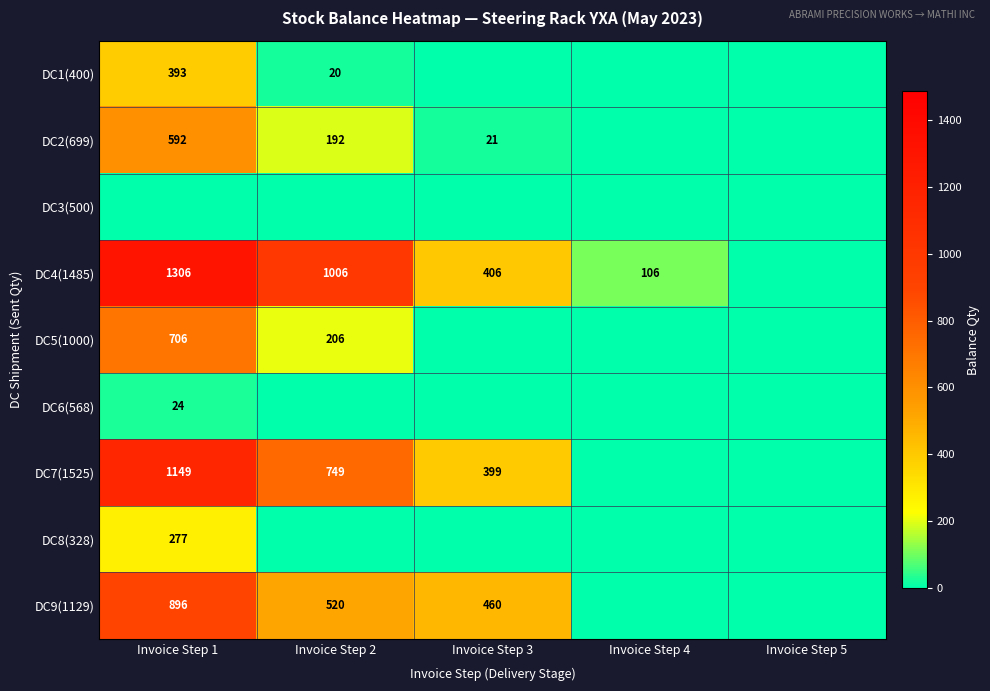

How many distinct data groups are displayed?

9